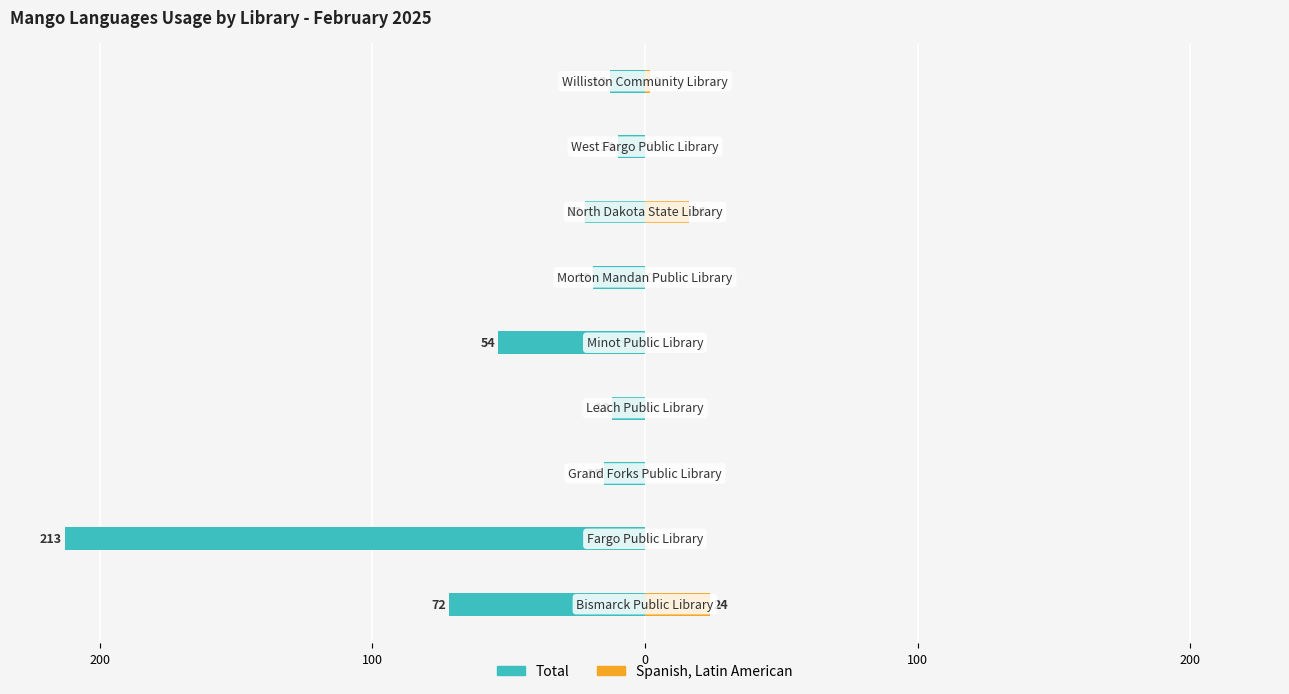

Count the number of categories in the chart.

9